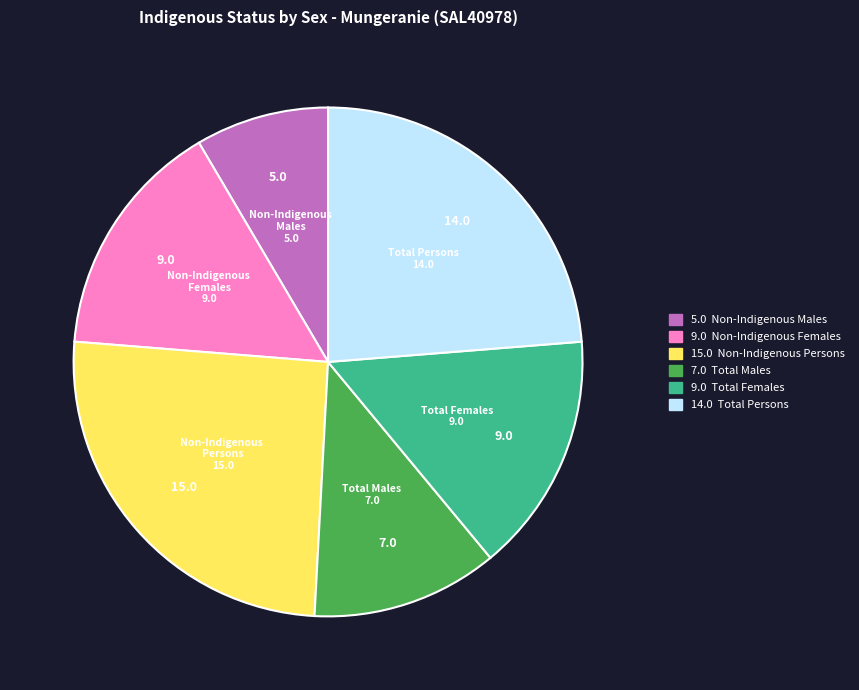

Is there a majority slice in this chart?

No